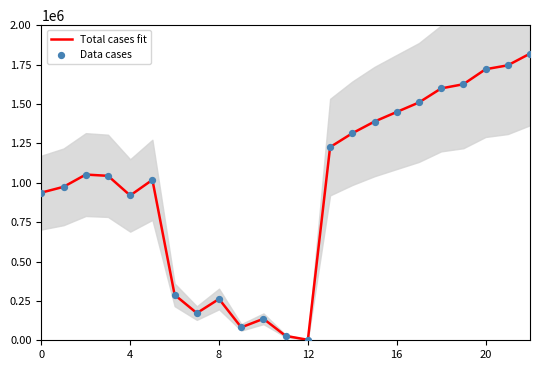

What is the total value across all series at 17?

3018674